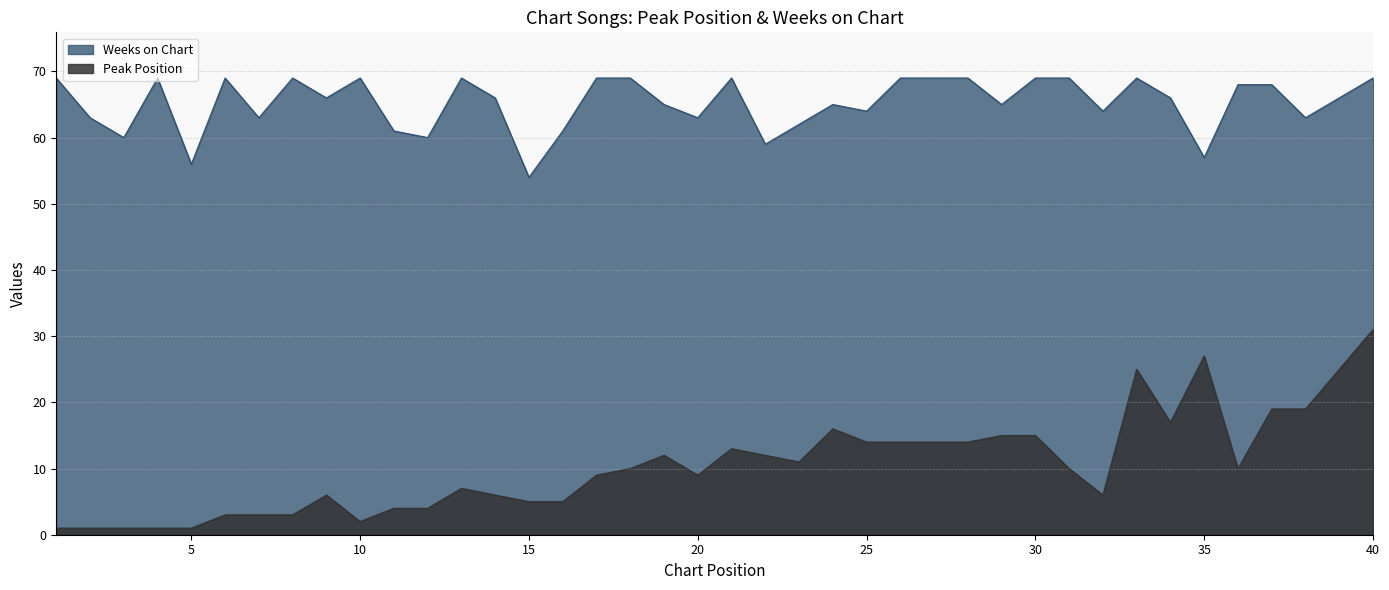

What is the maximum value for Peak Position?

31